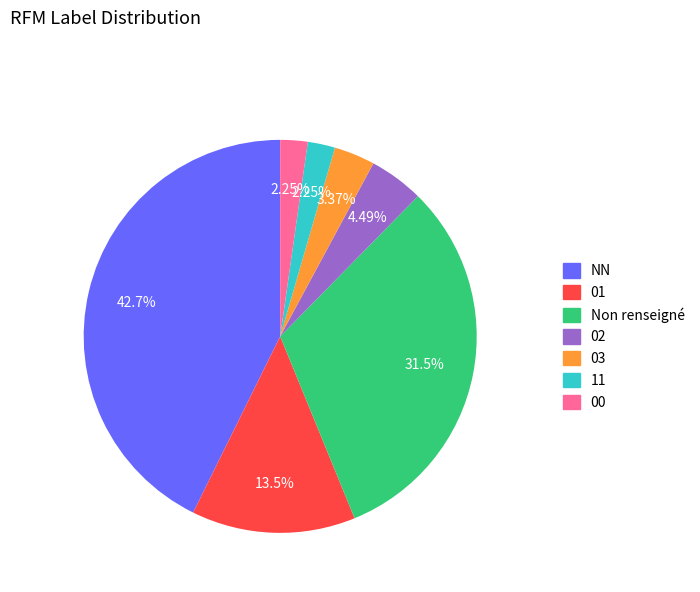

Is there a majority slice in this chart?

No